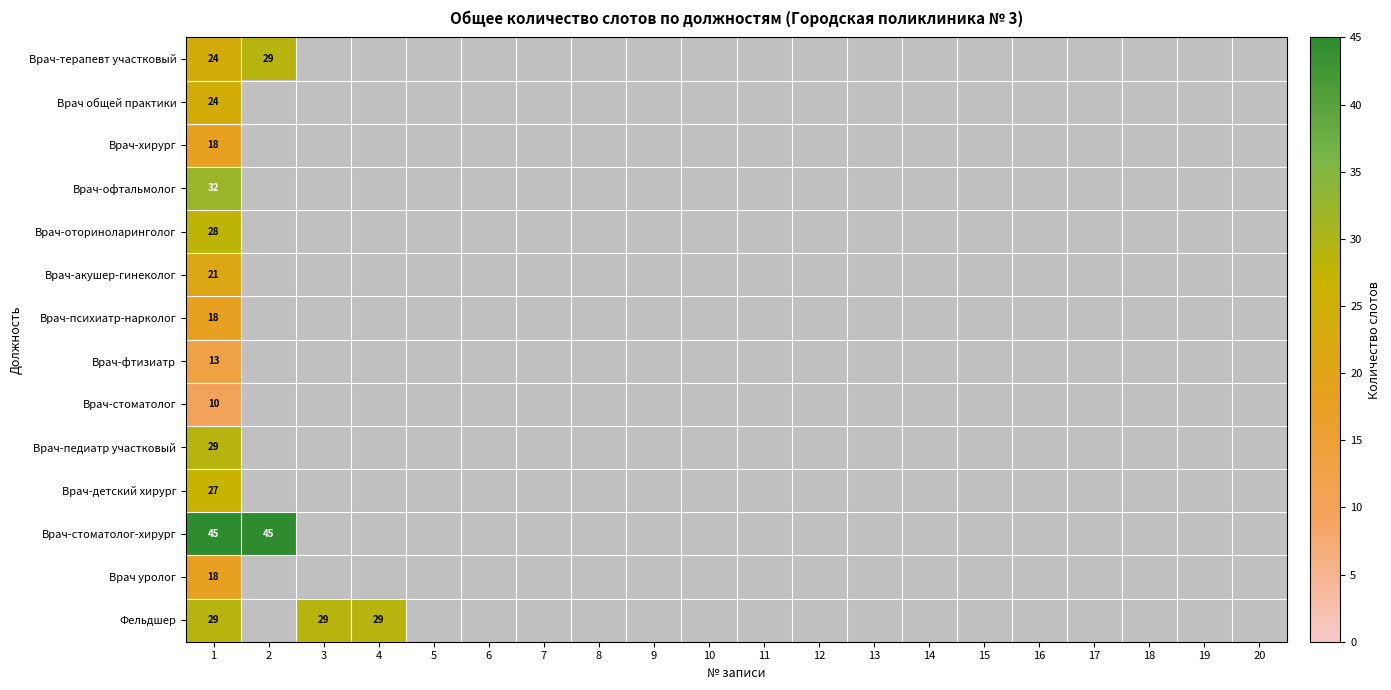

At how many categories does at least one series exceed 38?

2